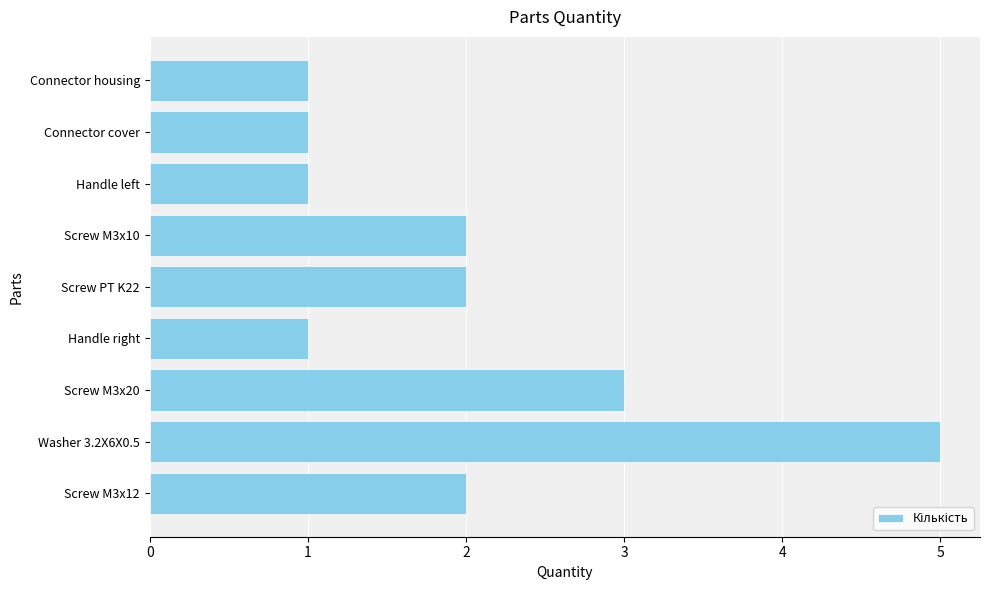

Approximately how many times larger is the value at Screw PT K22 compared to Handle right?

2.0